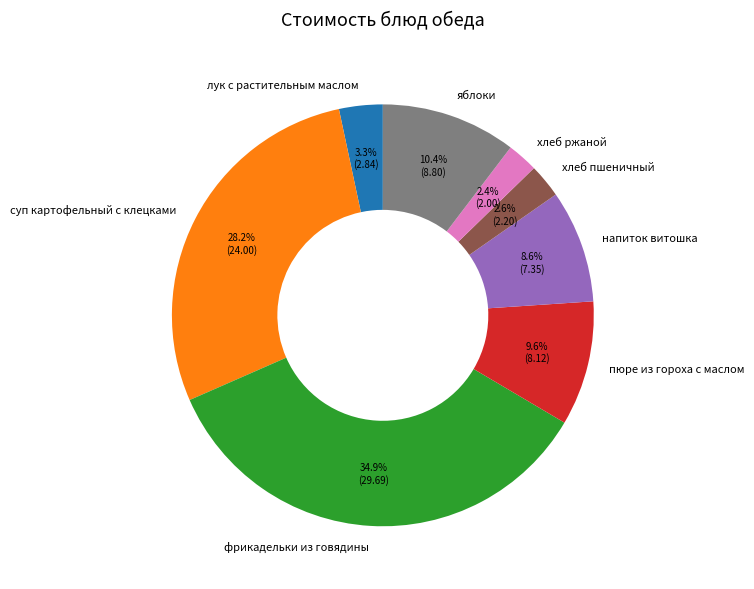

How much of the chart is everything except фрикадельки из говядины?

65.1%